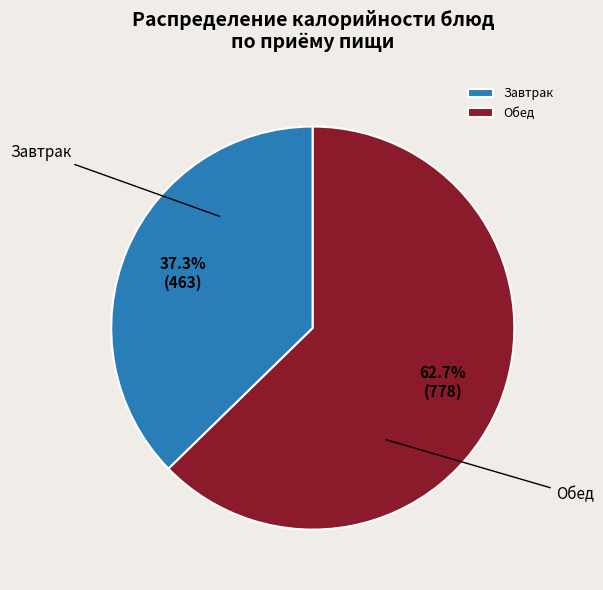

What is the ratio of the value at Обед to the value at Завтрак?

1.7